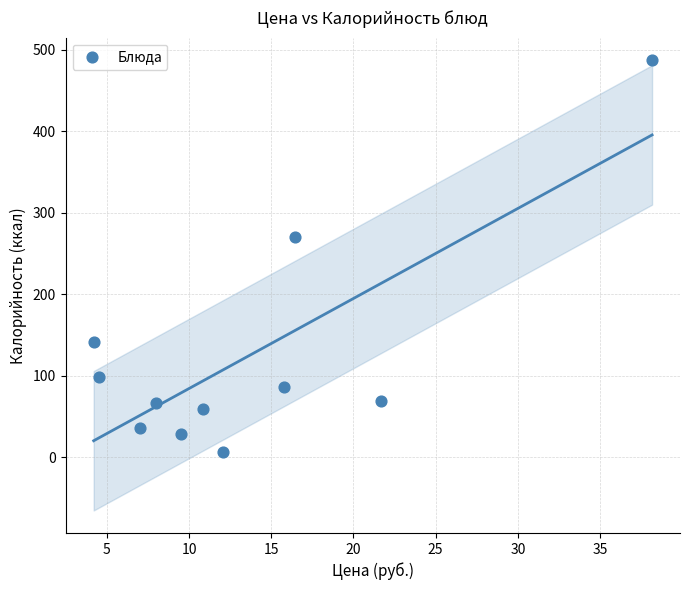

What is the average Y value?

122